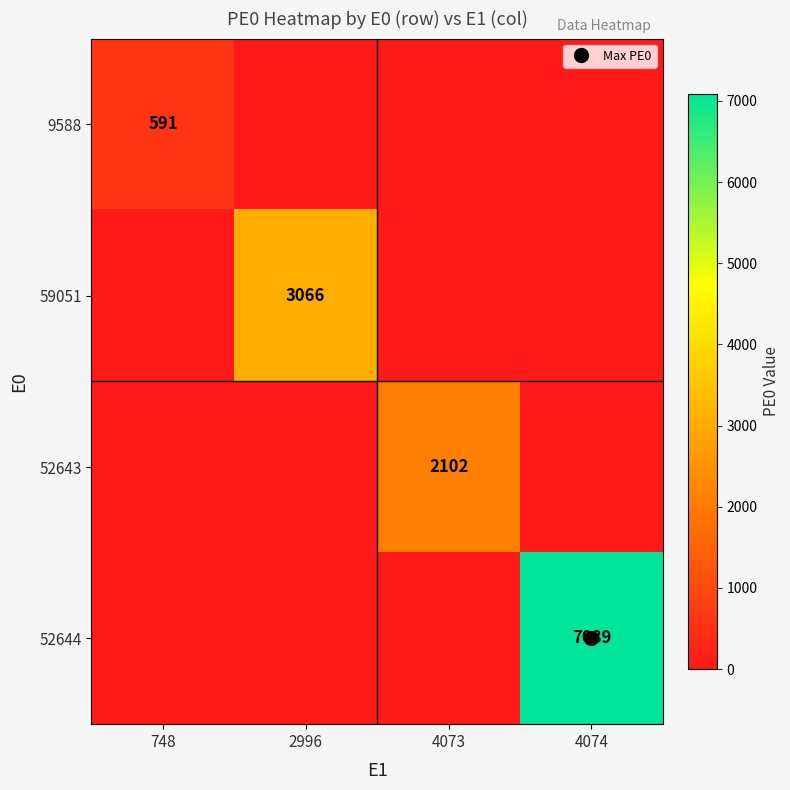

The 59051 series shows 3066 at 2996. True or false?

True